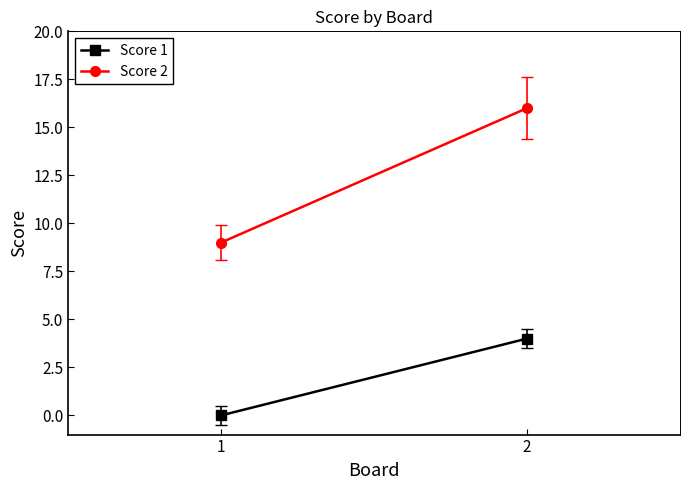

True or false: Score 2 has a value of 4 at 2.

False